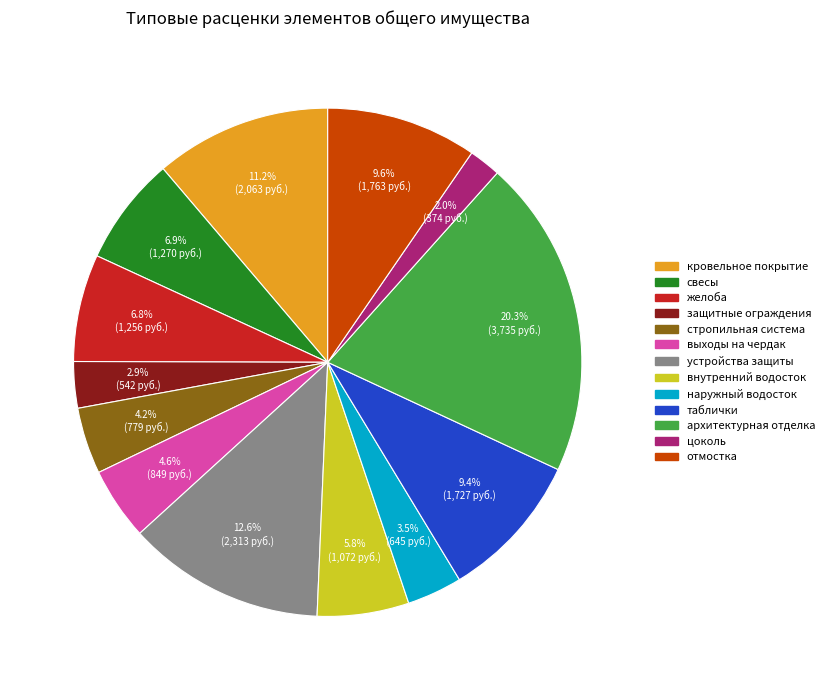

To the nearest percent, what is the difference between the largest and smallest slice percentages?

18%